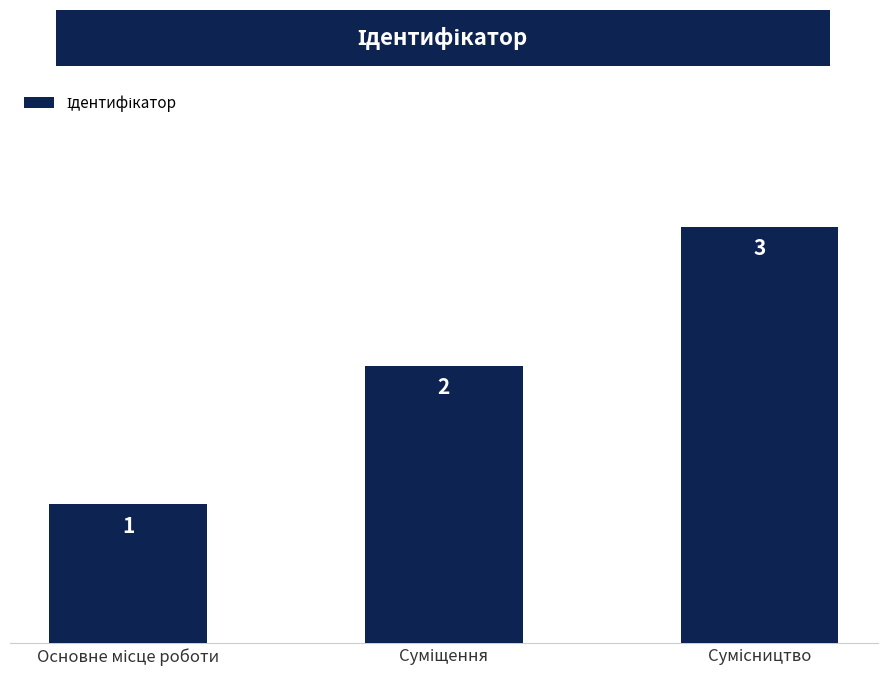

How many values are between 1 and 3?

3